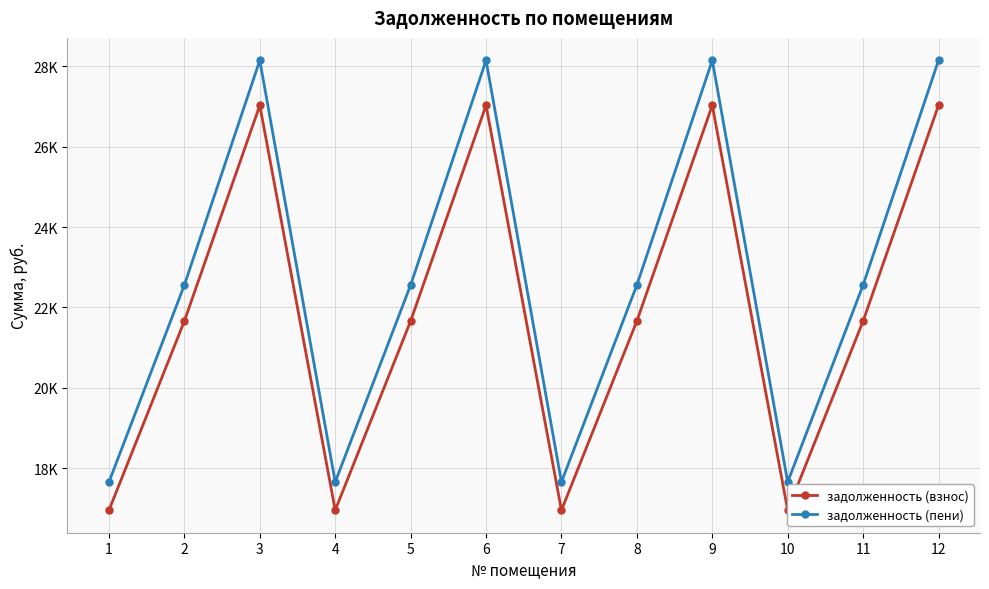

True or false: задолженность (взнос) and задолженность (пени) intersect in this chart.

False